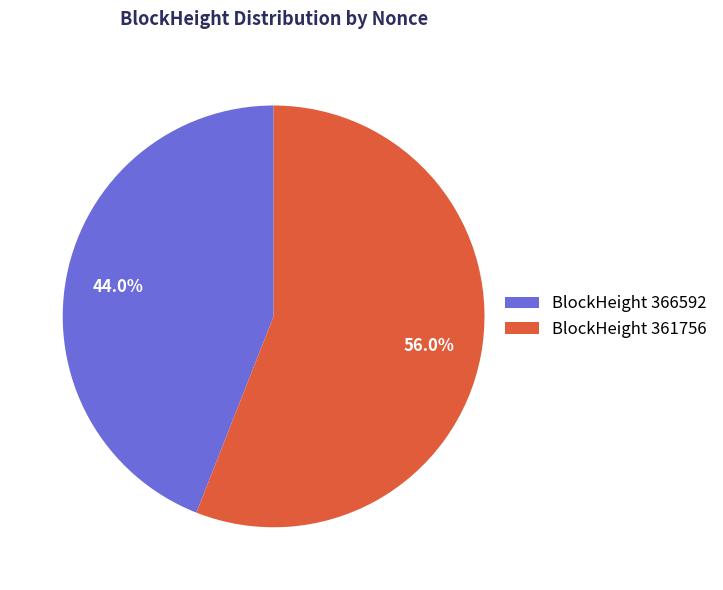

Approximately how many times larger is the value at BlockHeight 361756 compared to BlockHeight 366592?

1.3